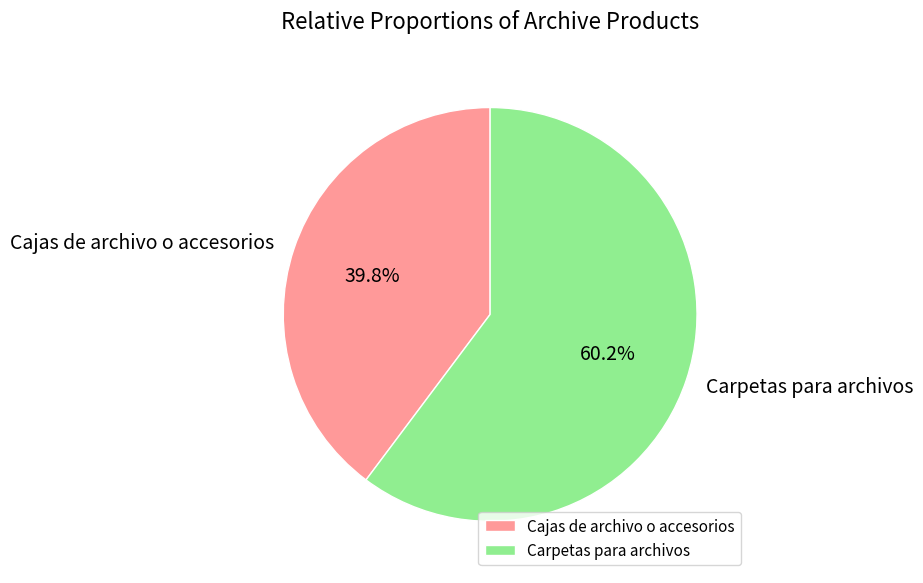

True or false: Cajas de archivo o accesorios accounts for 40% of the total.

True